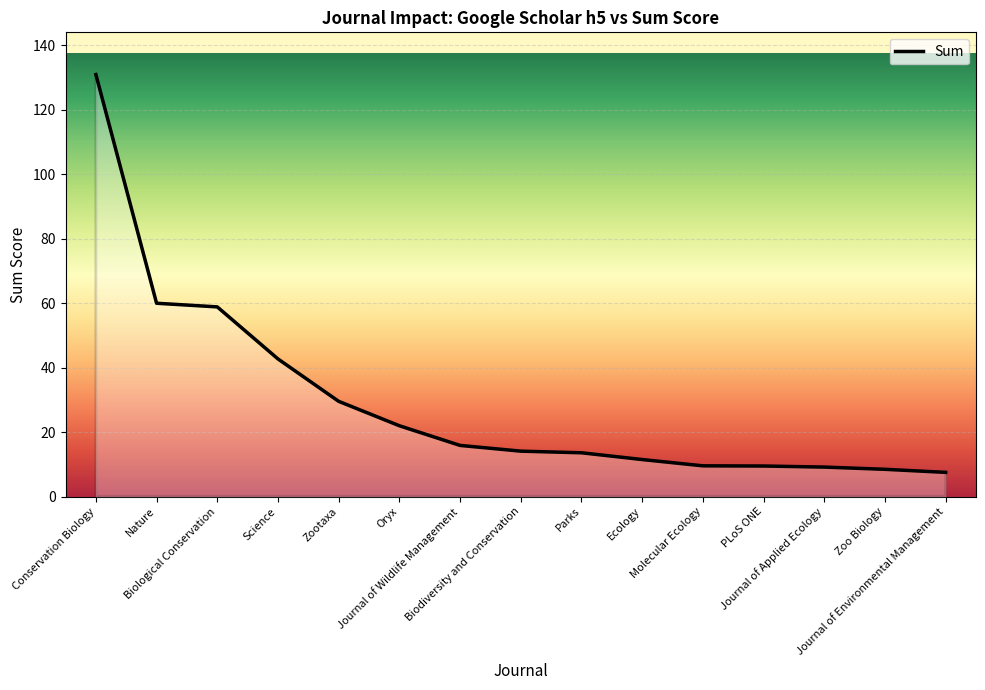

The value at Molecular Ecology is 4.6. True or false?

False